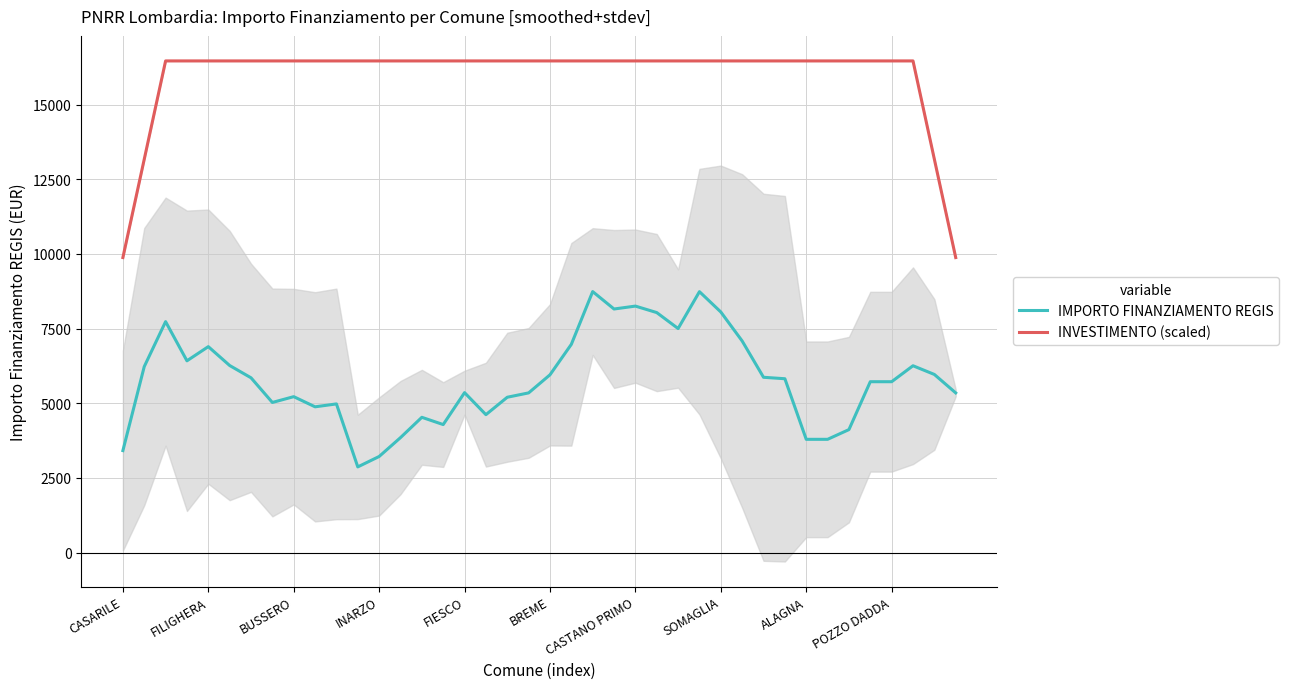

Between 26 and 23, which is larger?

23